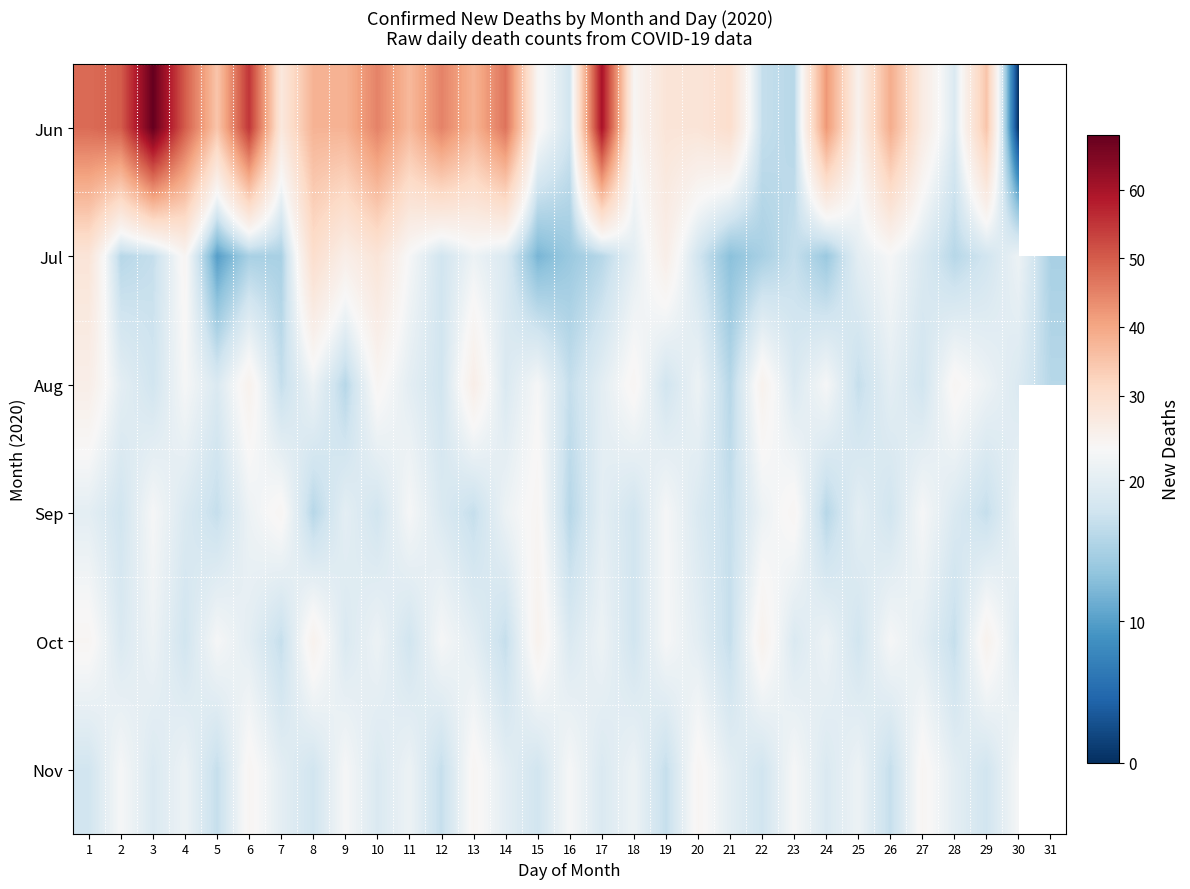

Count the Aug values in the range 18 to 22.

18